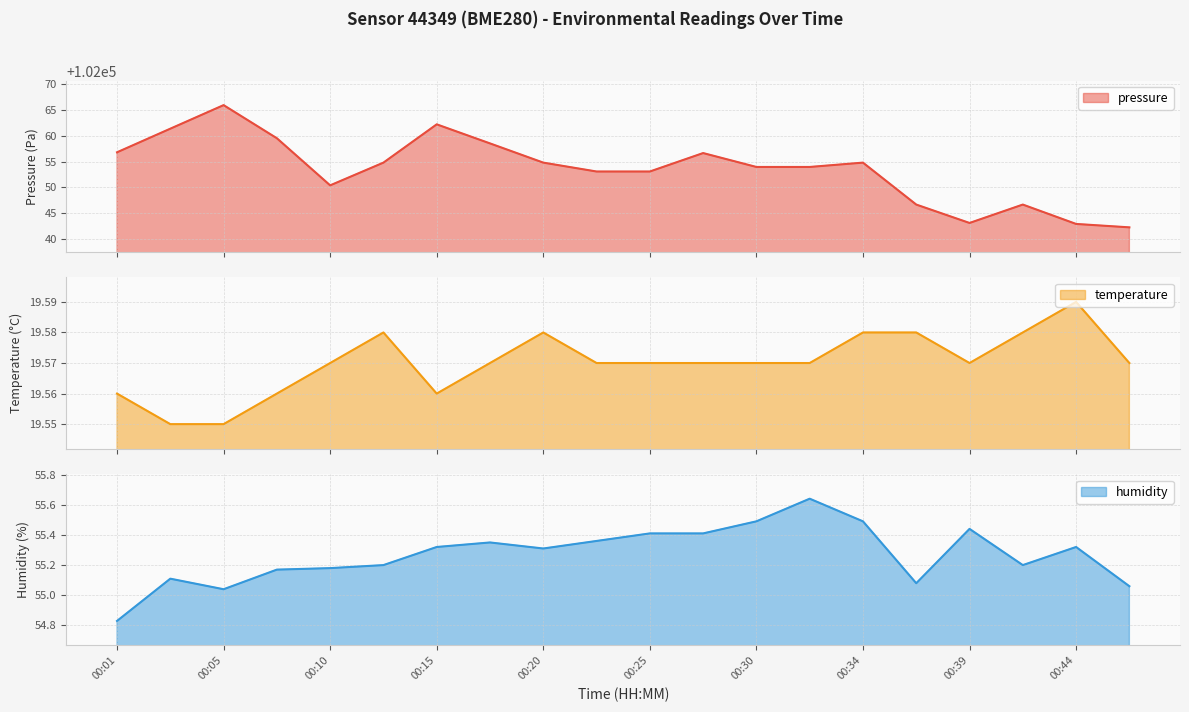

Reading left to right, transcribe all the data shown in this chart.

pressure: 102056.8	102061.4	102065.9	102059.5	102050.4	102054.8	102062.2	102058.5	102054.8	102053.1	102053.1	102056.7	102054.0	102054.0	102054.8	102046.7	102043.1	102046.7	102042.9	102042.3
temperature: 19.6	19.6	19.6	19.6	19.6	19.6	19.6	19.6	19.6	19.6	19.6	19.6	19.6	19.6	19.6	19.6	19.6	19.6	19.6	19.6
humidity: 54.8	55.1	55.0	55.2	55.2	55.2	55.3	55.4	55.3	55.4	55.4	55.4	55.5	55.6	55.5	55.1	55.4	55.2	55.3	55.1